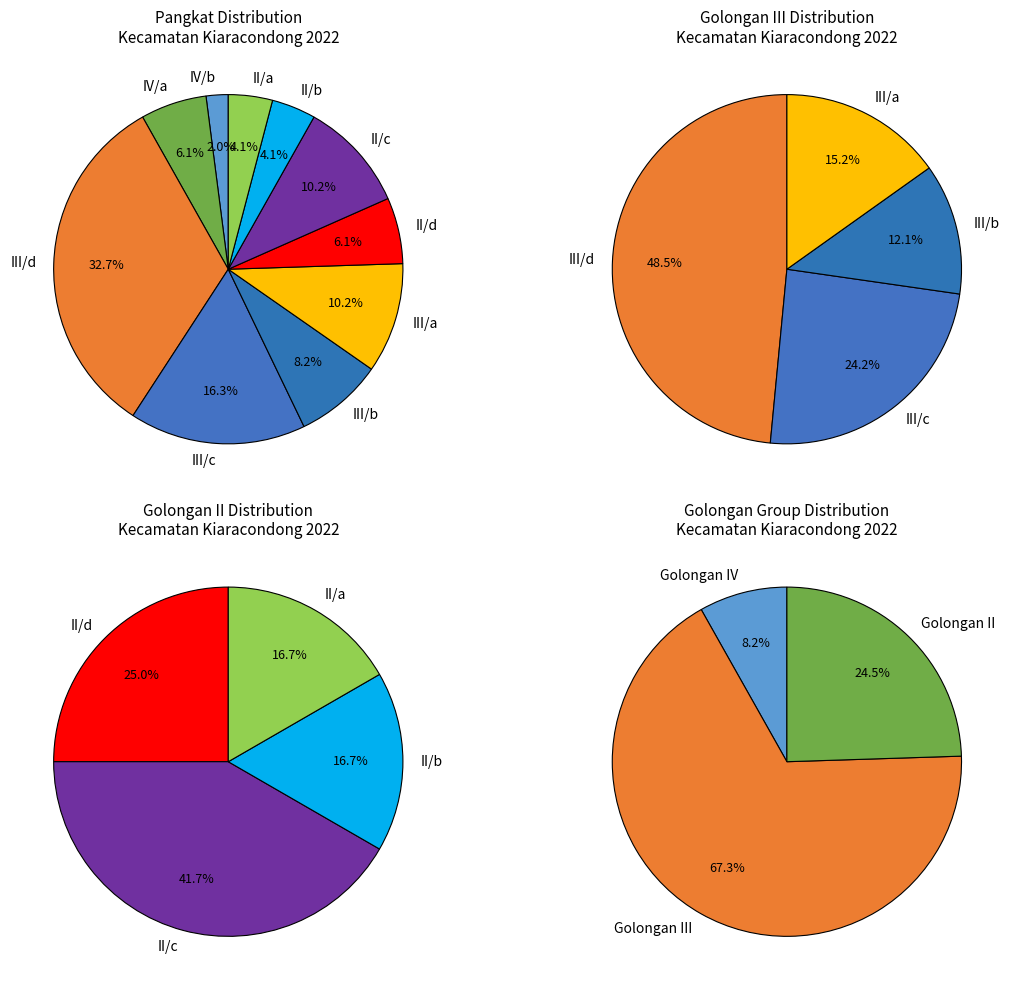

What percentage is the III/c slice, to the nearest percent?

16%